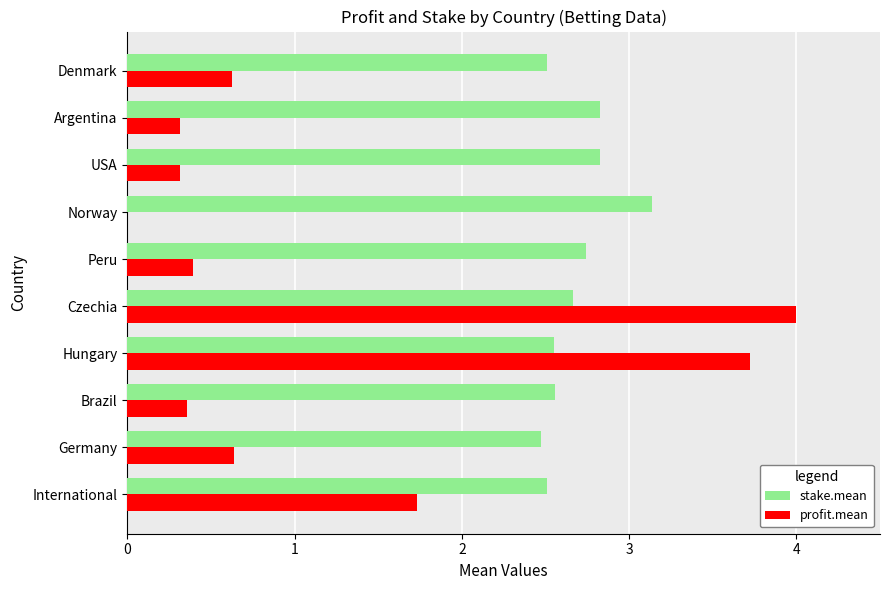

What is the greatest value displayed?

4.0